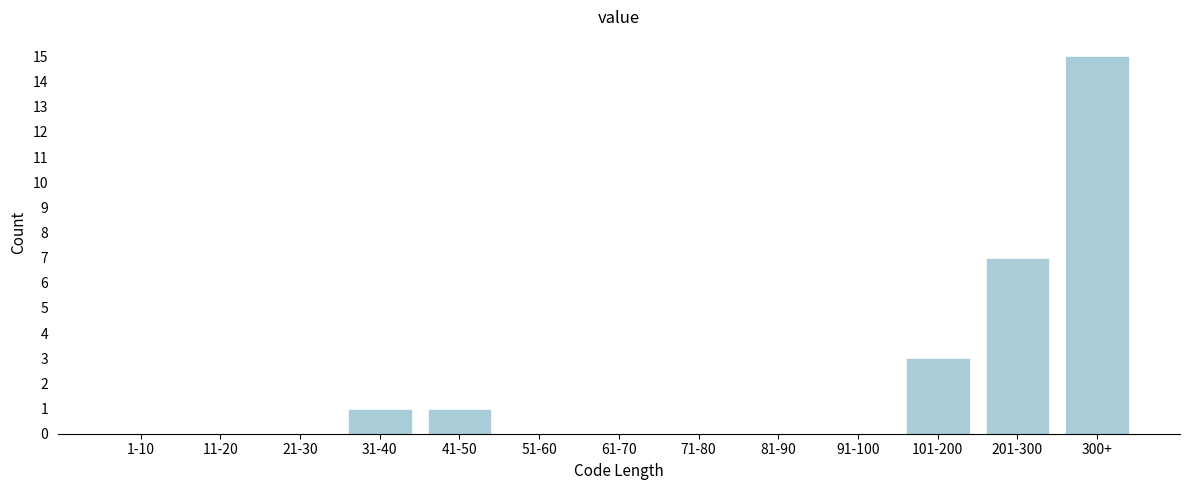

Reading left to right, what are all the values shown in this chart?

1-10=0	11-20=0	21-30=0	31-40=1	41-50=1	51-60=0	61-70=0	71-80=0	81-90=0	91-100=0	101-200=3	201-300=7	300+=15